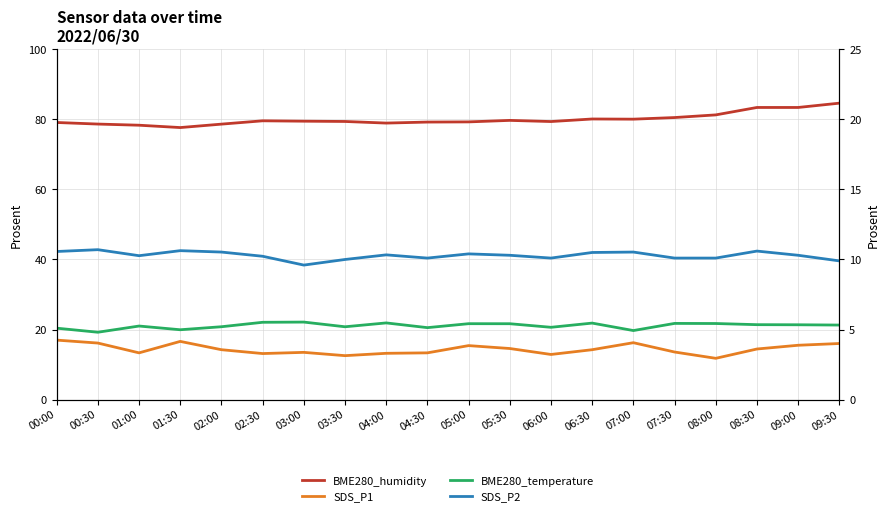

Which category has the lowest value in the BME280_humidity series?

01:30